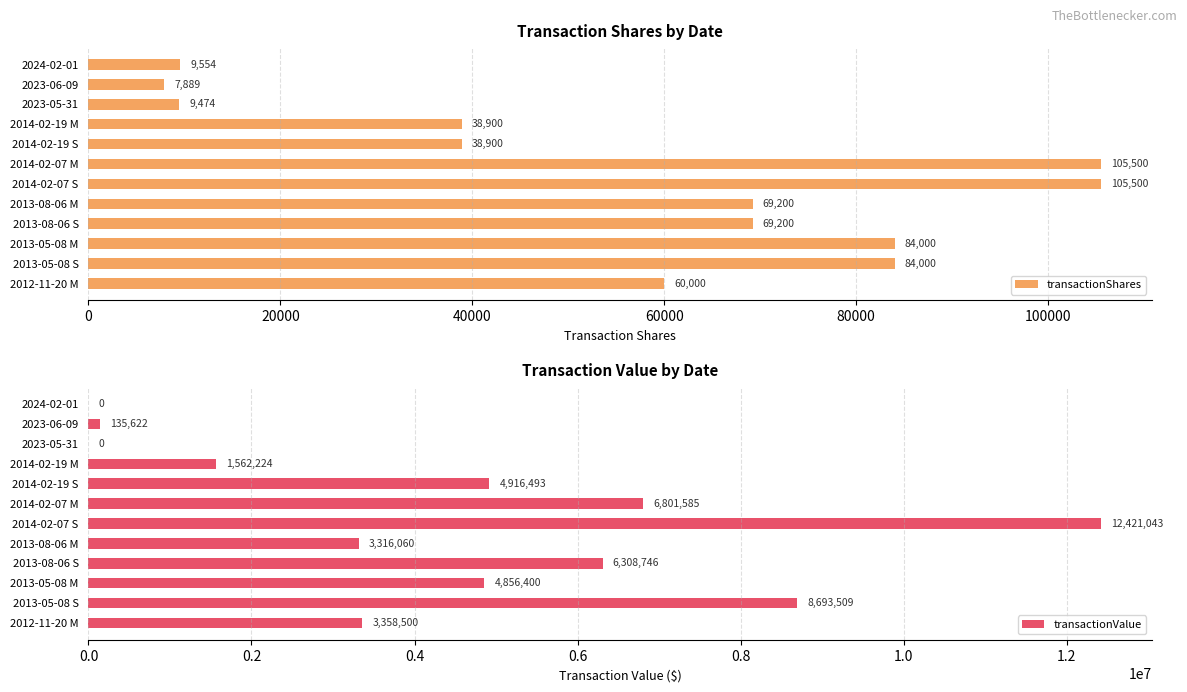

The transactionValue series shows 3021843 at 2013-08-06 S. True or false?

False